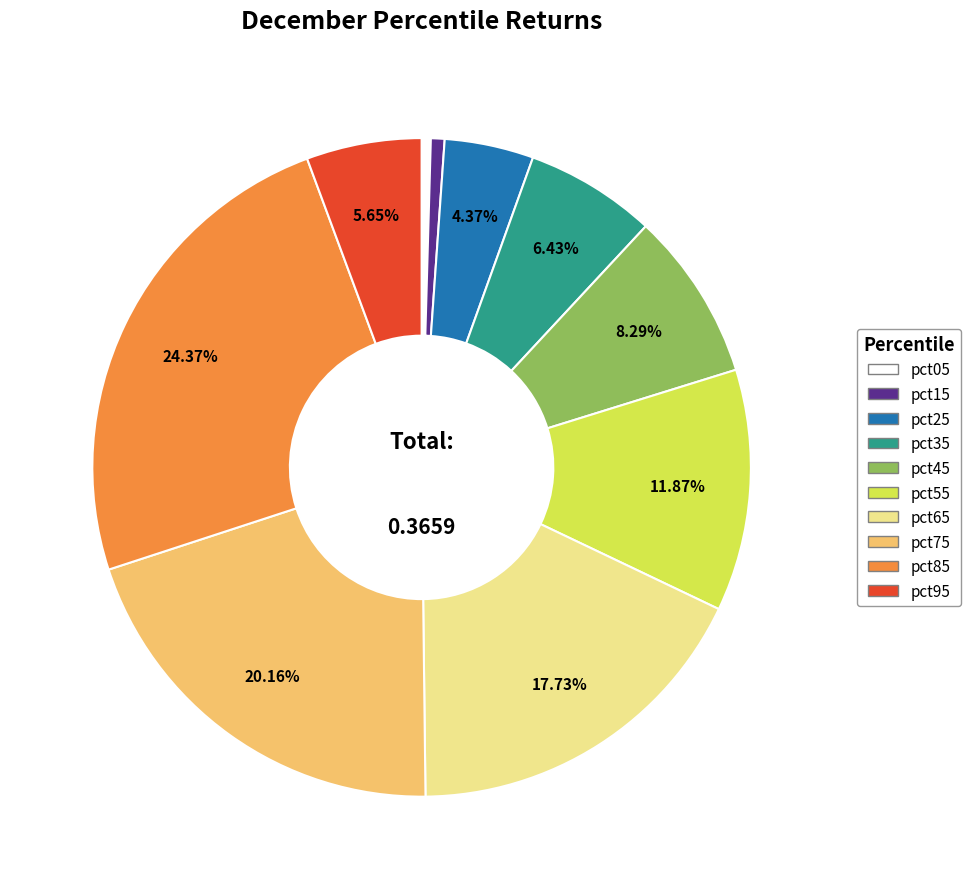

To the nearest percent, what is the difference between the pct45 and pct15 slice percentages?

8%